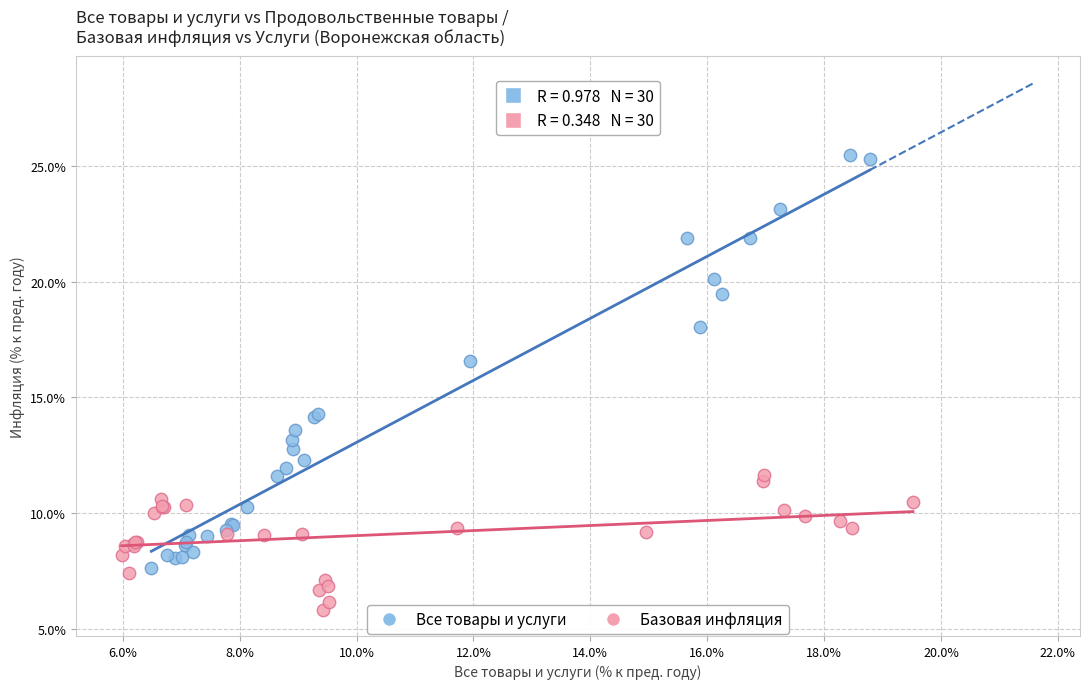

Which series contains the highest Y value?

Все товары и услуги